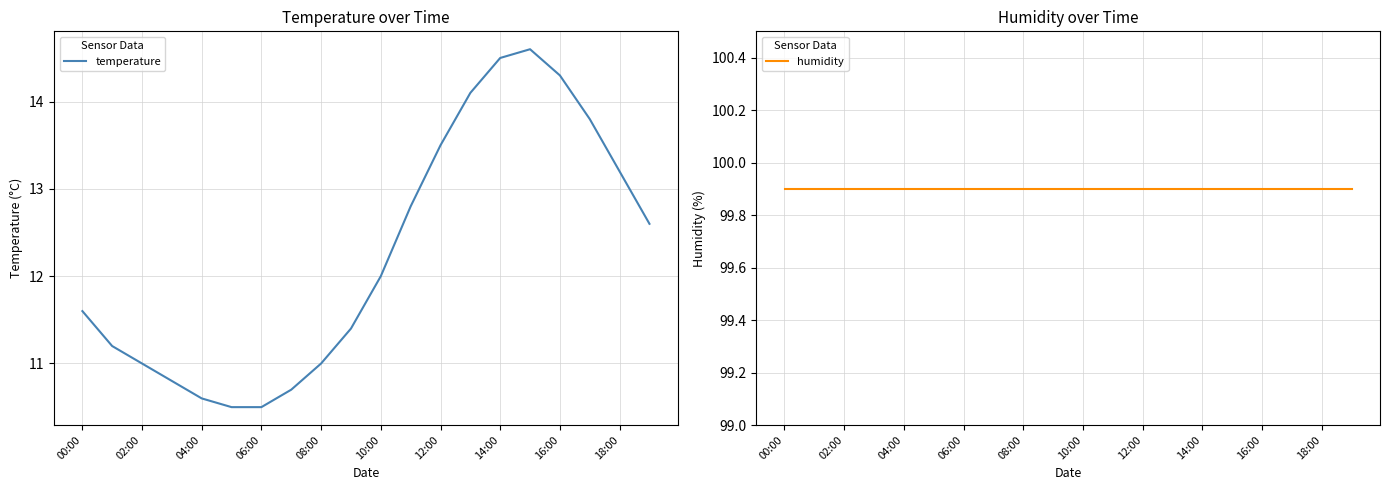

How many lines are shown in the chart?

2